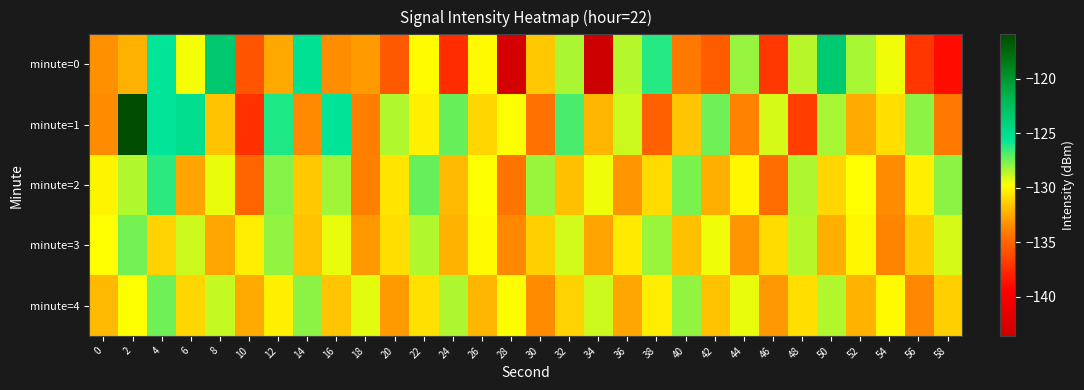

Reading left to right, extract all data points from this chart.

minute=0: 0=-133.3	2=-132.3	4=-125.6	6=-129.6	8=-123.3	10=-135.8	12=-132.6	14=-125.3	16=-133.4	18=-133.0	20=-135.6	22=-129.8	24=-137.5	26=-129.9	28=-142.9	30=-131.5	32=-128.3	34=-143.6	36=-128.5	38=-126.2	40=-134.2	42=-135.4	44=-128.0	46=-137.0	48=-128.6	50=-123.5	52=-128.3	54=-129.5	56=-137.1	58=-138.9
minute=1: 0=-133.5	2=-115.9	4=-125.6	6=-125.0	8=-131.7	10=-137.3	12=-126.1	14=-133.6	16=-125.5	18=-133.9	20=-128.5	22=-130.2	24=-127.3	26=-131.1	28=-129.7	30=-134.5	32=-126.8	34=-132.1	36=-128.9	38=-135.2	40=-131.6	42=-127.4	44=-133.8	46=-129.1	48=-136.7	50=-128.3	52=-132.5	54=-130.8	56=-127.9	58=-134.2
minute=2: 0=-130.1	2=-128.5	4=-126.3	6=-132.7	8=-129.4	10=-135.1	12=-127.8	14=-131.5	16=-128.2	18=-133.9	20=-130.6	22=-127.3	24=-132.0	26=-129.7	28=-134.4	30=-128.1	32=-131.8	34=-129.5	36=-133.2	38=-130.9	40=-127.6	42=-132.3	44=-130.0	46=-134.7	48=-128.4	50=-131.1	52=-129.8	54=-133.5	56=-130.2	58=-127.9
minute=3: 0=-129.8	2=-127.5	4=-131.2	6=-128.9	8=-132.6	10=-130.3	12=-128.0	14=-131.7	16=-129.4	18=-133.1	20=-130.8	22=-128.5	24=-132.2	26=-129.9	28=-133.6	30=-131.3	32=-129.0	34=-132.7	36=-130.4	38=-128.1	40=-131.8	42=-129.5	44=-133.2	46=-130.9	48=-128.6	50=-132.3	52=-130.0	54=-133.7	56=-131.4	58=-129.1
minute=4: 0=-132.0	2=-129.7	4=-127.4	6=-131.1	8=-128.8	10=-132.5	12=-130.2	14=-127.9	16=-131.6	18=-129.3	20=-133.0	22=-130.7	24=-128.4	26=-132.1	28=-129.8	30=-133.5	32=-131.2	34=-128.9	36=-132.6	38=-130.3	40=-128.0	42=-131.7	44=-129.4	46=-133.1	48=-130.8	50=-128.5	52=-132.2	54=-129.9	56=-133.6	58=-131.3